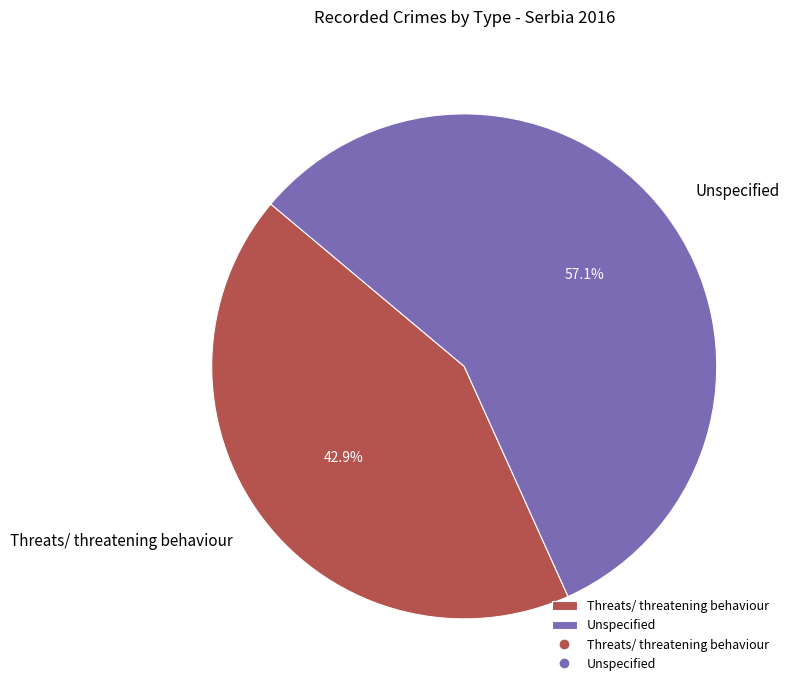

Is it true that Unspecified is 57% of the pie?

True